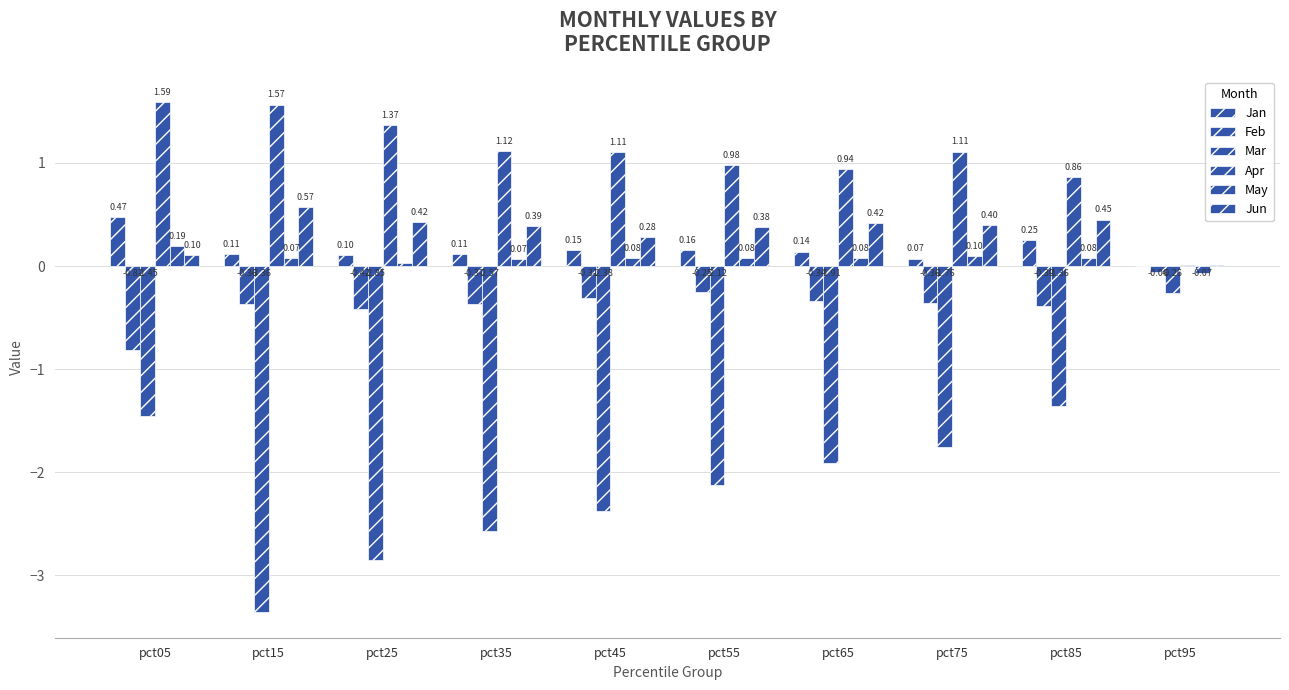

What is the minimum value for Mar?

-3.4